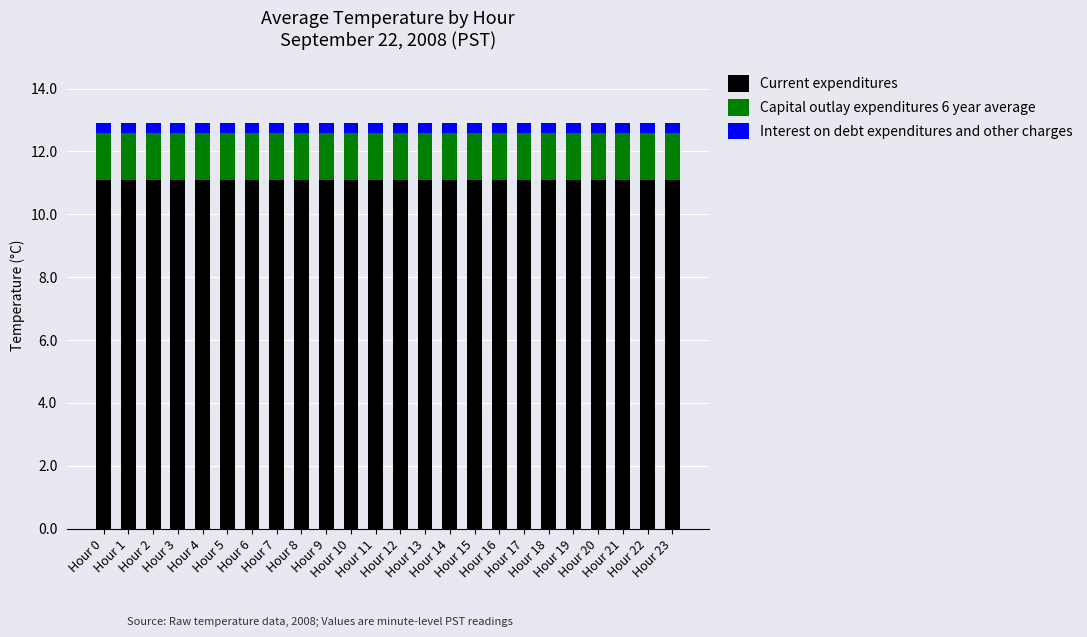

What is the sum of all Current expenditures values?

266.4